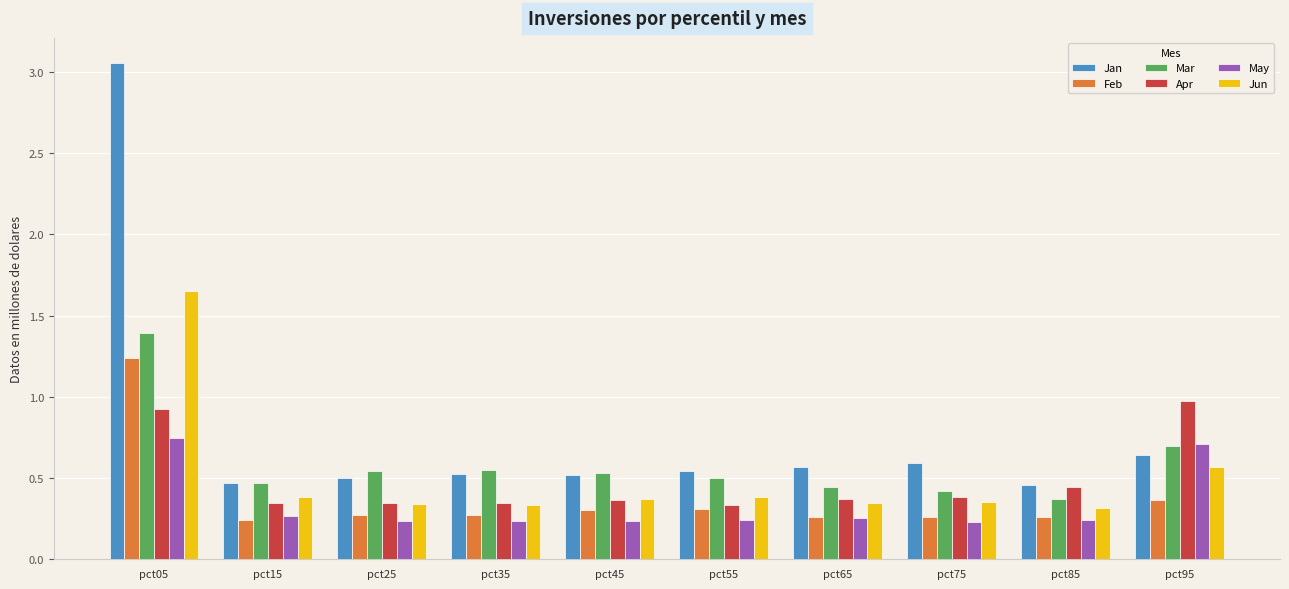

What is the difference between the maximum and second lowest values in the Feb series?

1.0